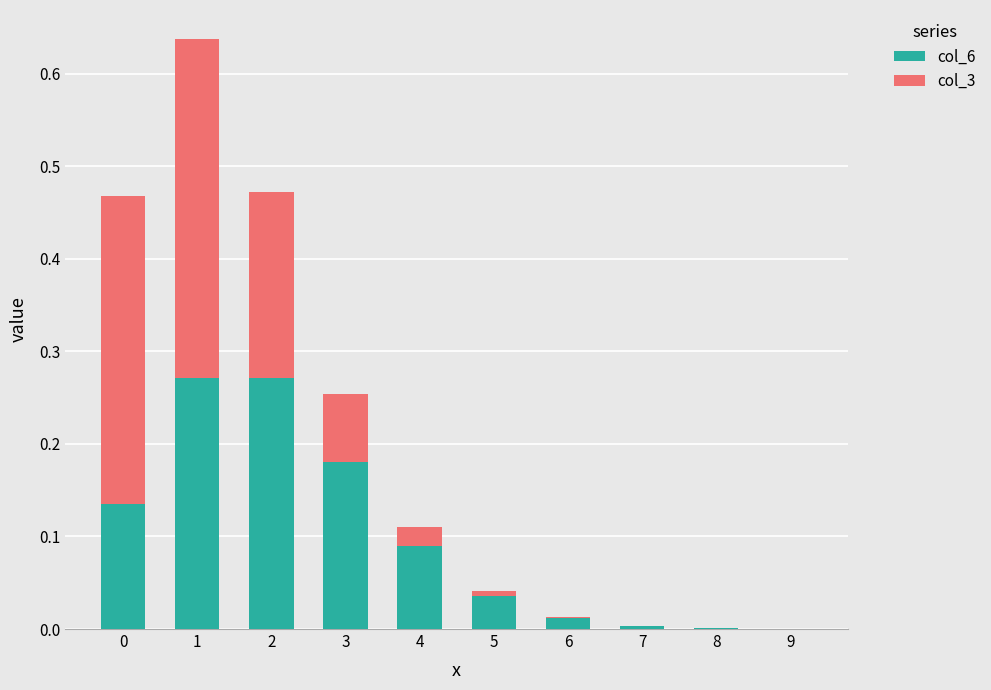

Is it true that col_6 equals 0.0 at 4?

False